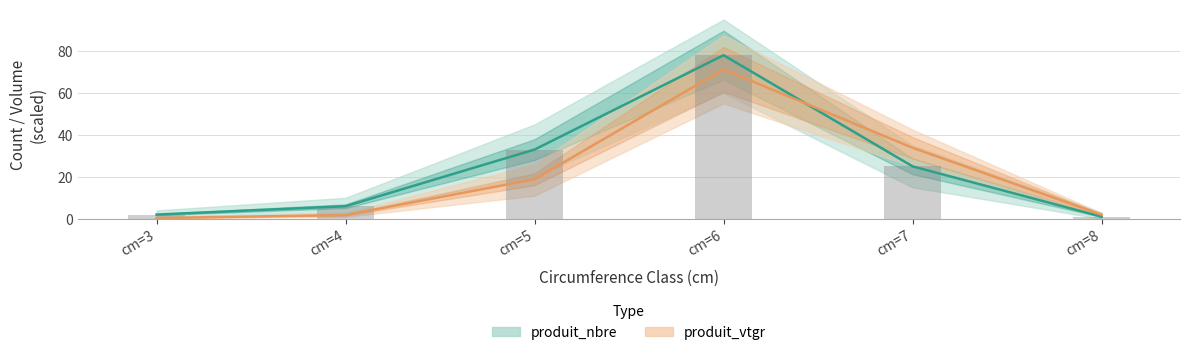

At how many categories does at least one series exceed 45?

1